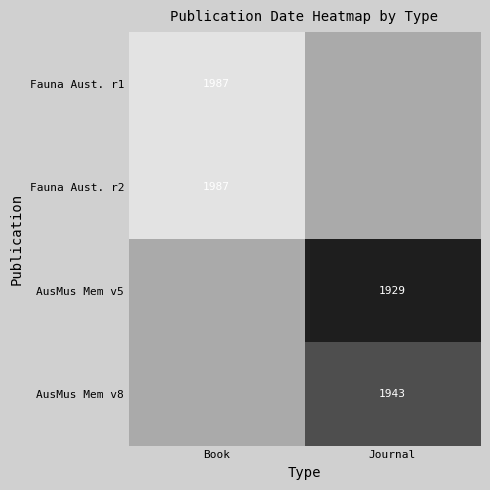

Is the value of Fauna Aust. r1 at Book greater than the value of AusMus Mem v8 at Journal?

Yes